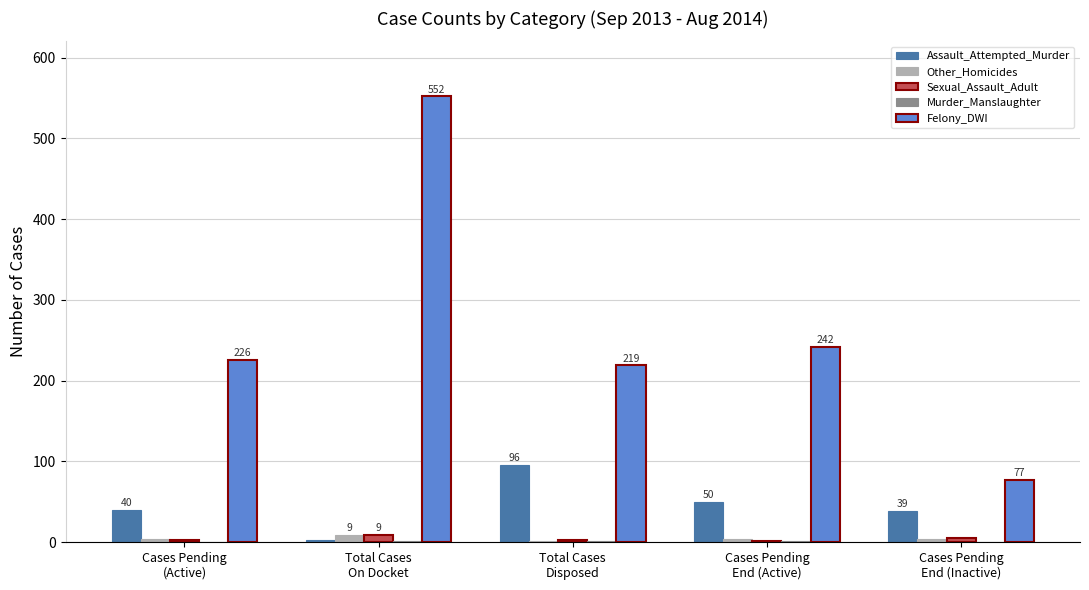

Which series has the largest total across all categories?

Felony_DWI